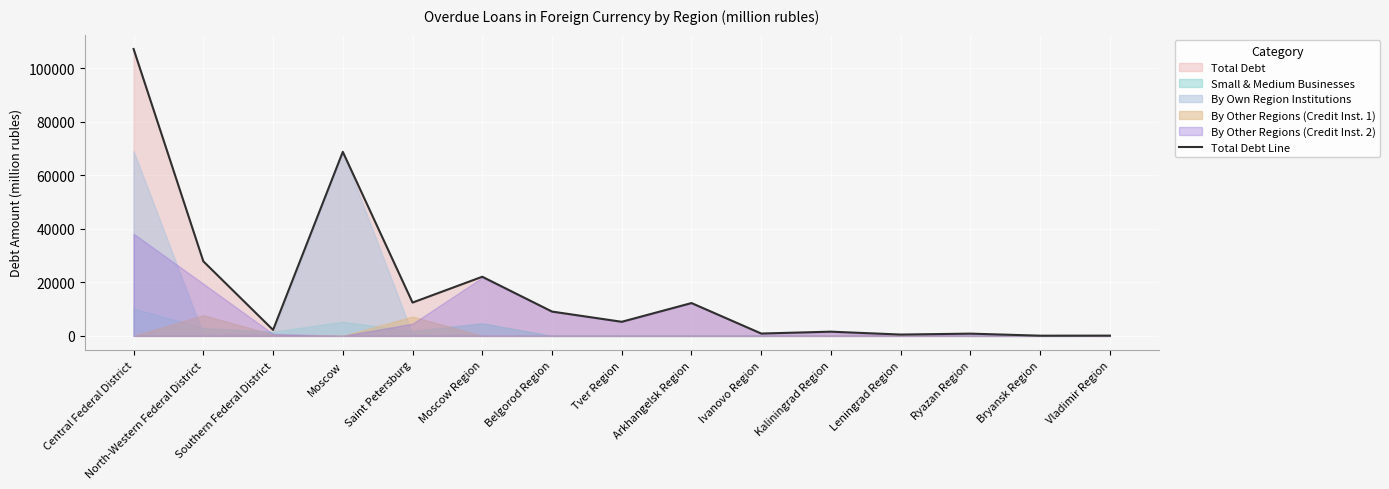

What is the average value?

18064